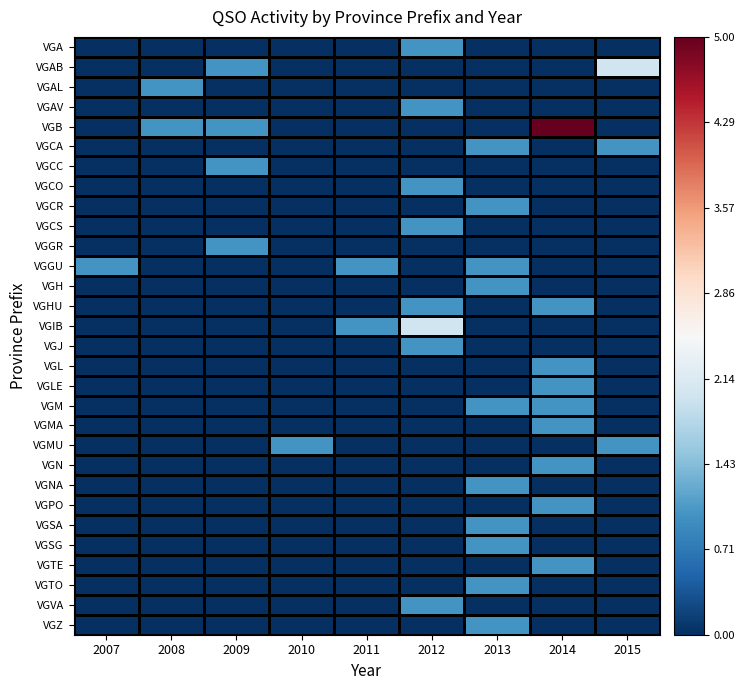

Reading right to left, extract all data points from this chart.

VGA: 2015=0	2014=0	2013=0	2012=1	2011=0	2010=0	2009=0	2008=0	2007=0
VGAB: 2015=2	2014=0	2013=0	2012=0	2011=0	2010=0	2009=1	2008=0	2007=0
VGAL: 2015=0	2014=0	2013=0	2012=0	2011=0	2010=0	2009=0	2008=1	2007=0
VGAV: 2015=0	2014=0	2013=0	2012=1	2011=0	2010=0	2009=0	2008=0	2007=0
VGB: 2015=0	2014=5	2013=0	2012=0	2011=0	2010=0	2009=1	2008=1	2007=0
VGCA: 2015=1	2014=0	2013=1	2012=0	2011=0	2010=0	2009=0	2008=0	2007=0
VGCC: 2015=0	2014=0	2013=0	2012=0	2011=0	2010=0	2009=1	2008=0	2007=0
VGCO: 2015=0	2014=0	2013=0	2012=1	2011=0	2010=0	2009=0	2008=0	2007=0
VGCR: 2015=0	2014=0	2013=1	2012=0	2011=0	2010=0	2009=0	2008=0	2007=0
VGCS: 2015=0	2014=0	2013=0	2012=1	2011=0	2010=0	2009=0	2008=0	2007=0
VGGR: 2015=0	2014=0	2013=0	2012=0	2011=0	2010=0	2009=1	2008=0	2007=0
VGGU: 2015=0	2014=0	2013=1	2012=0	2011=1	2010=0	2009=0	2008=0	2007=1
VGH: 2015=0	2014=0	2013=1	2012=0	2011=0	2010=0	2009=0	2008=0	2007=0
VGHU: 2015=0	2014=1	2013=0	2012=1	2011=0	2010=0	2009=0	2008=0	2007=0
VGIB: 2015=0	2014=0	2013=0	2012=2	2011=1	2010=0	2009=0	2008=0	2007=0
VGJ: 2015=0	2014=0	2013=0	2012=1	2011=0	2010=0	2009=0	2008=0	2007=0
VGL: 2015=0	2014=1	2013=0	2012=0	2011=0	2010=0	2009=0	2008=0	2007=0
VGLE: 2015=0	2014=1	2013=0	2012=0	2011=0	2010=0	2009=0	2008=0	2007=0
VGM: 2015=0	2014=1	2013=1	2012=0	2011=0	2010=0	2009=0	2008=0	2007=0
VGMA: 2015=0	2014=1	2013=0	2012=0	2011=0	2010=0	2009=0	2008=0	2007=0
VGMU: 2015=1	2014=0	2013=0	2012=0	2011=0	2010=1	2009=0	2008=0	2007=0
VGN: 2015=0	2014=1	2013=0	2012=0	2011=0	2010=0	2009=0	2008=0	2007=0
VGNA: 2015=0	2014=0	2013=1	2012=0	2011=0	2010=0	2009=0	2008=0	2007=0
VGPO: 2015=0	2014=1	2013=0	2012=0	2011=0	2010=0	2009=0	2008=0	2007=0
VGSA: 2015=0	2014=0	2013=1	2012=0	2011=0	2010=0	2009=0	2008=0	2007=0
VGSG: 2015=0	2014=0	2013=1	2012=0	2011=0	2010=0	2009=0	2008=0	2007=0
VGTE: 2015=0	2014=1	2013=0	2012=0	2011=0	2010=0	2009=0	2008=0	2007=0
VGTO: 2015=0	2014=0	2013=1	2012=0	2011=0	2010=0	2009=0	2008=0	2007=0
VGVA: 2015=0	2014=0	2013=0	2012=1	2011=0	2010=0	2009=0	2008=0	2007=0
VGZ: 2015=0	2014=0	2013=1	2012=0	2011=0	2010=0	2009=0	2008=0	2007=0